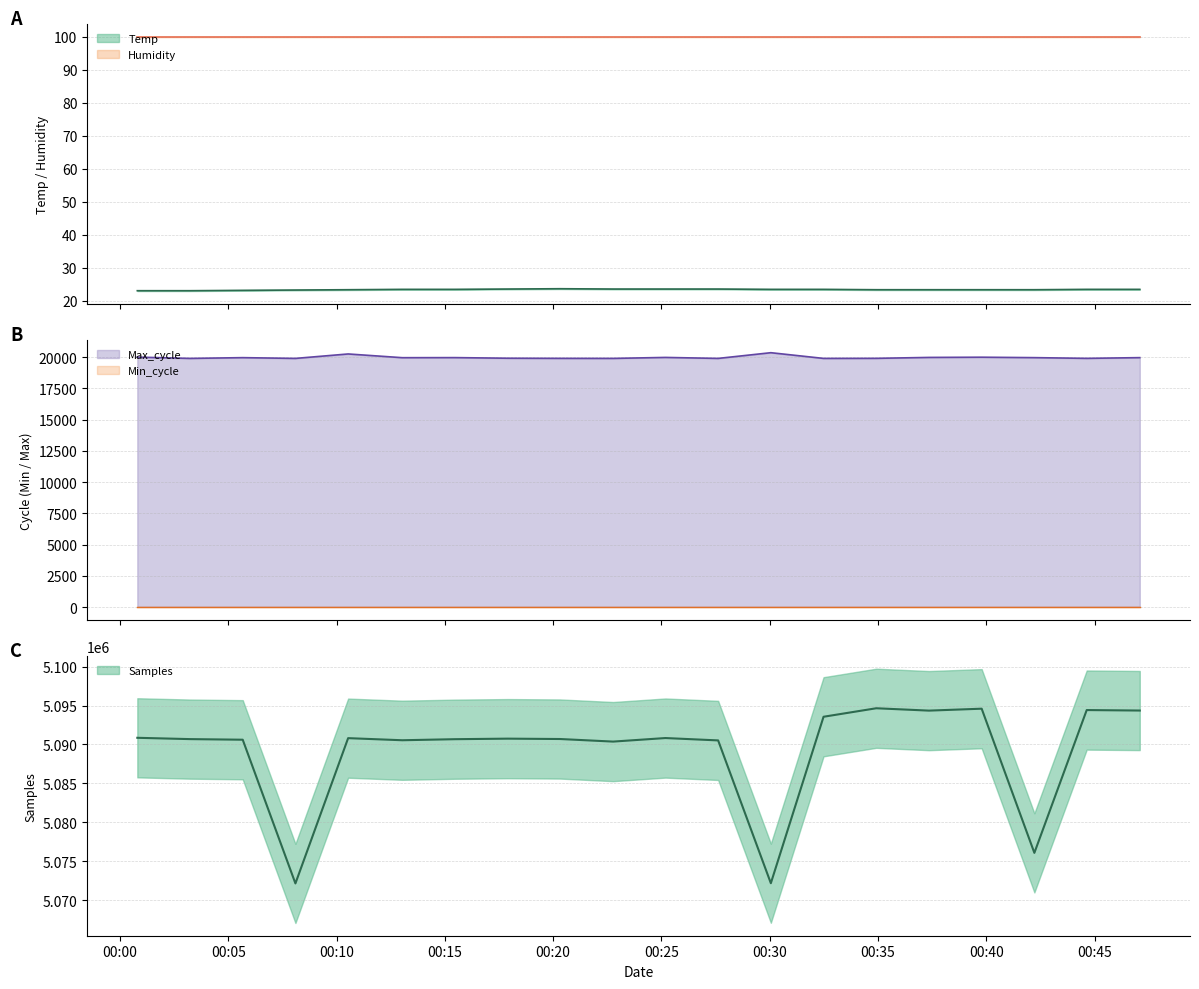

Rank the categories by Temp value from lowest to highest.

2023/09/12 00:00:48, 2023/09/12 00:03:14, 2023/09/12 00:05:40, 2023/09/12 00:08:06, 2023/09/12 00:10:32, 2023/09/12 00:34:55, 2023/09/12 00:37:21, 2023/09/12 00:39:47, 2023/09/12 00:42:13, 2023/09/12 00:13:02, 2023/09/12 00:15:28, 2023/09/12 00:30:03, 2023/09/12 00:32:29, 2023/09/12 00:44:38, 2023/09/12 00:47:05, 2023/09/12 00:17:54, 2023/09/12 00:22:46, 2023/09/12 00:25:11, 2023/09/12 00:27:37, 2023/09/12 00:20:19